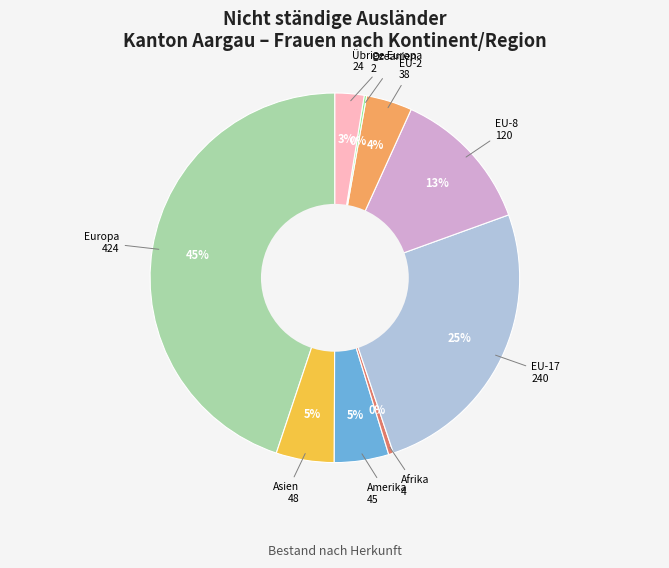

To the nearest percent, what is the difference between the largest and smallest slice percentages?

45%